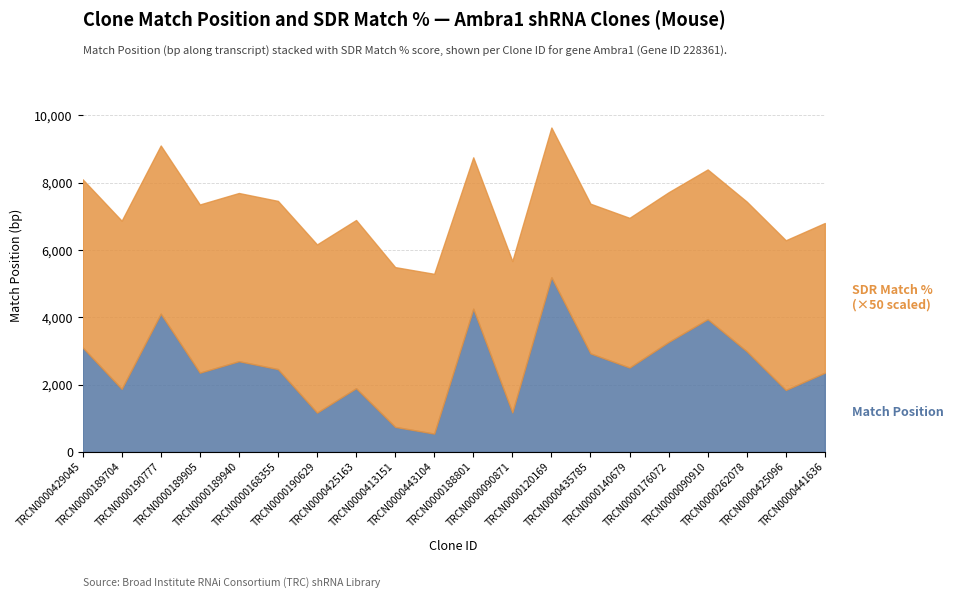

True or false: SDR Match % and Match Position intersect in this chart.

False